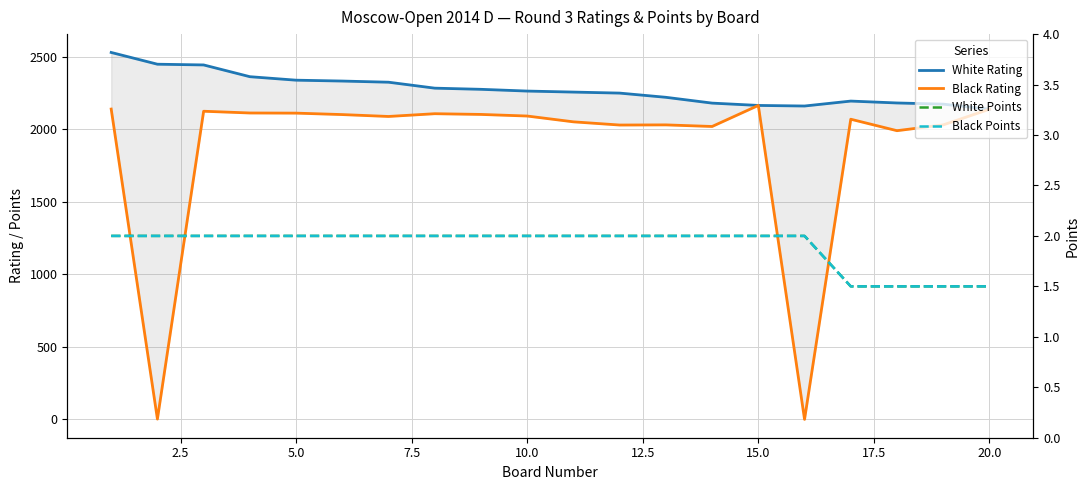

Is the value of White Rating at 20.0 greater than the value of Black Rating at 10.0?

Yes